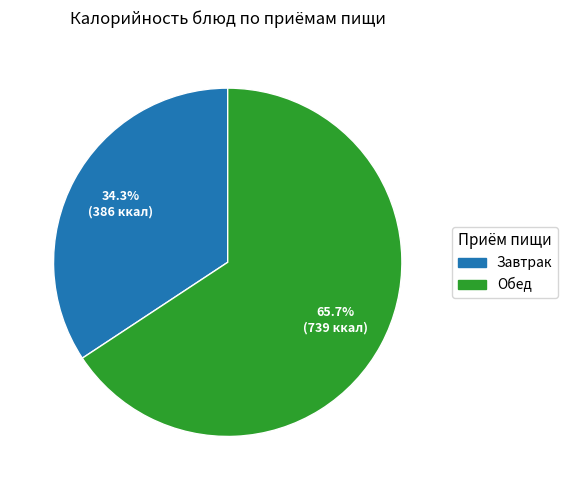

How many segments does this pie chart have?

2